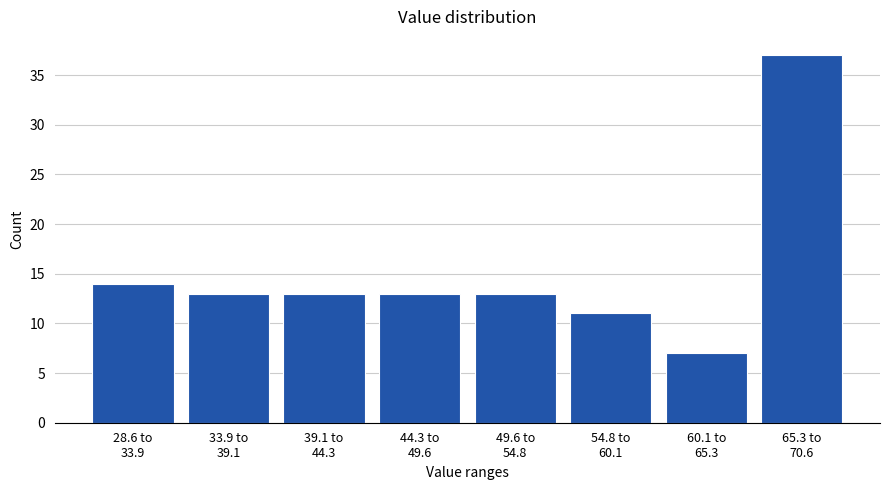

Reading right to left, what are all the values shown in this chart?

37	7	11	13	13	13	13	14